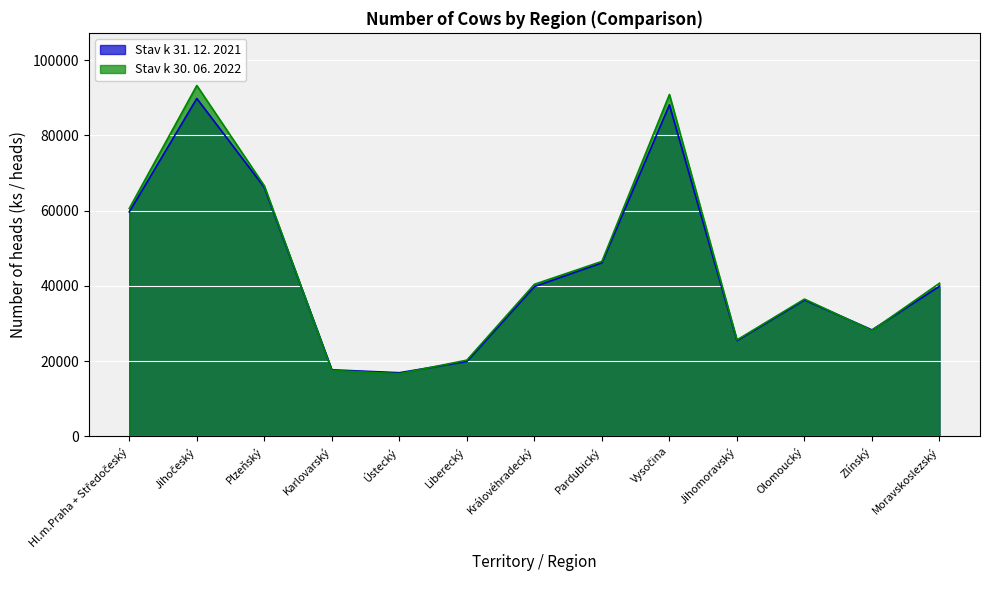

What are all the series names shown in the legend?

Stav k 31. 12. 2021, Stav k 30. 06. 2022